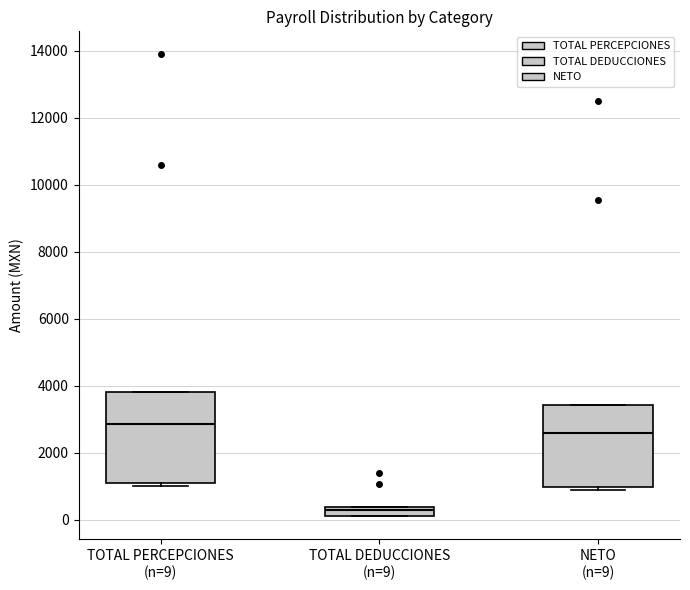

Which box's median line is the lowest?

TOTAL DEDUCCIONES (n=9)